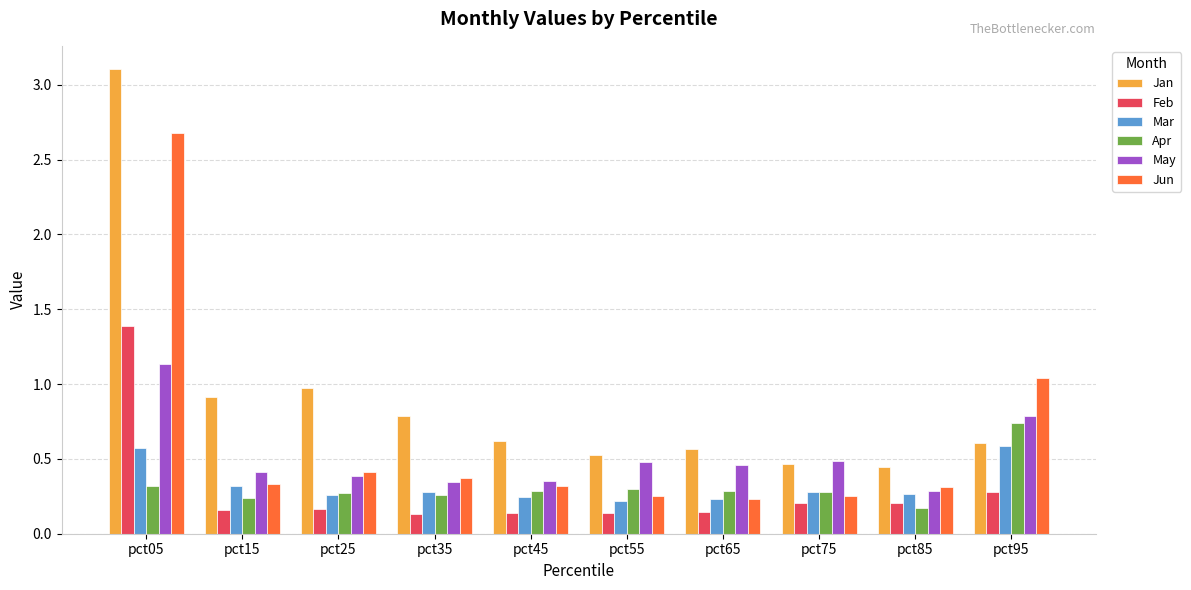

What is the spread (max minus min) of values at pct25?

0.8